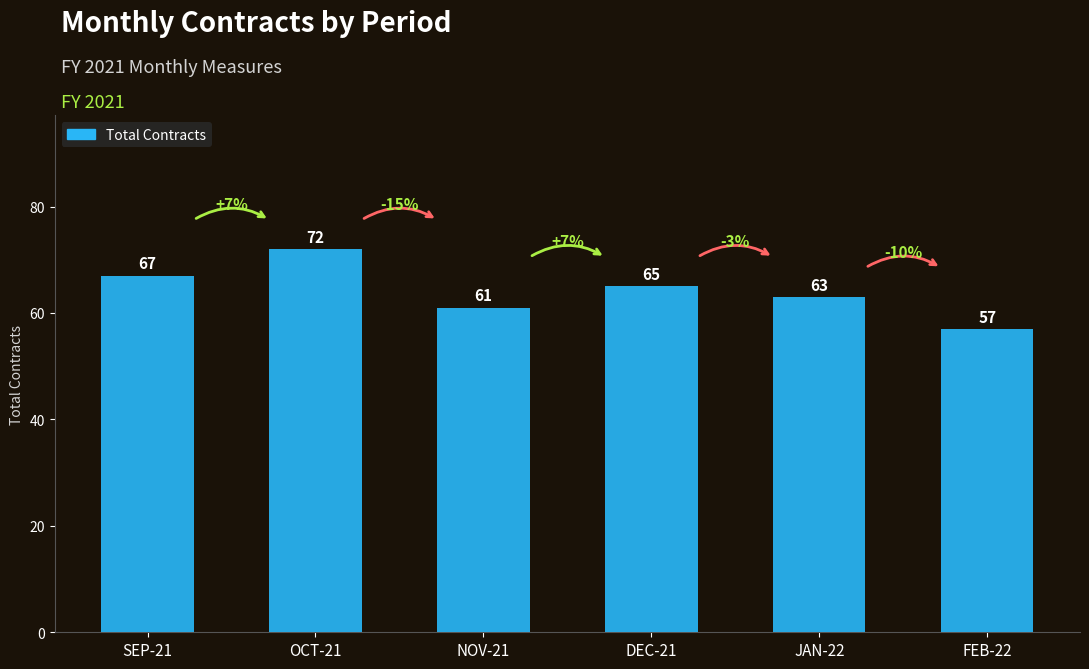

The value at OCT-21 is 128. True or false?

False